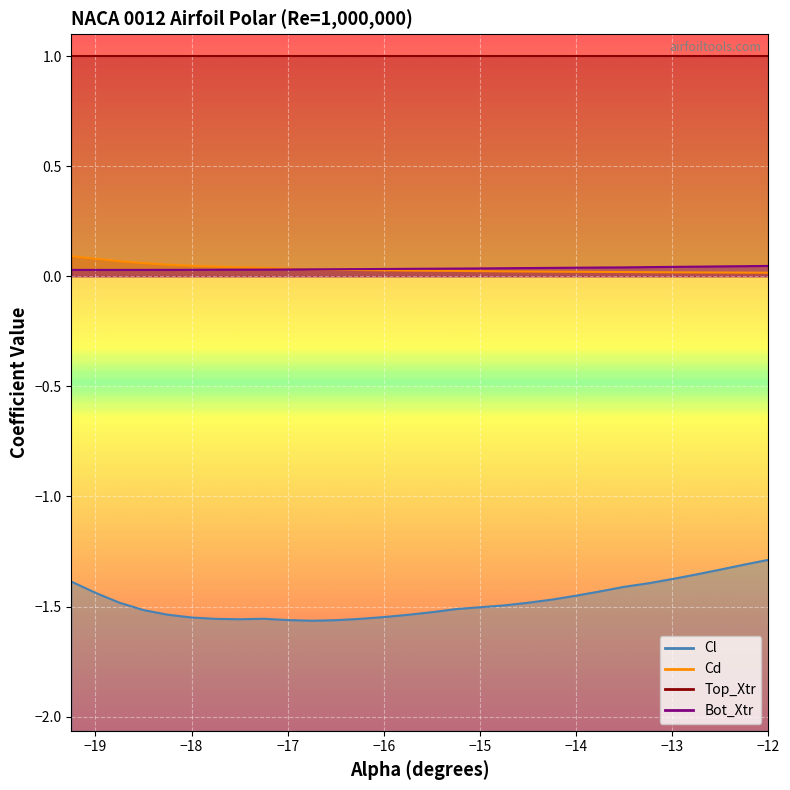

True or false: Cl and Cd intersect in this chart.

False